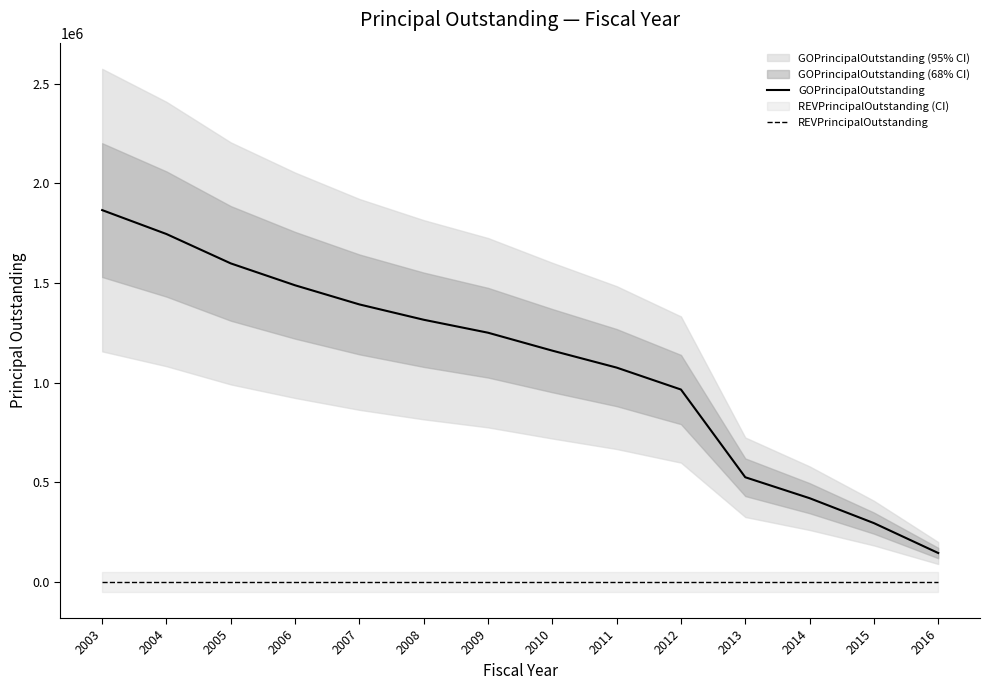

List the series in order of their peak value, lowest first.

REVPrincipalOutstanding, GOPrincipalOutstanding